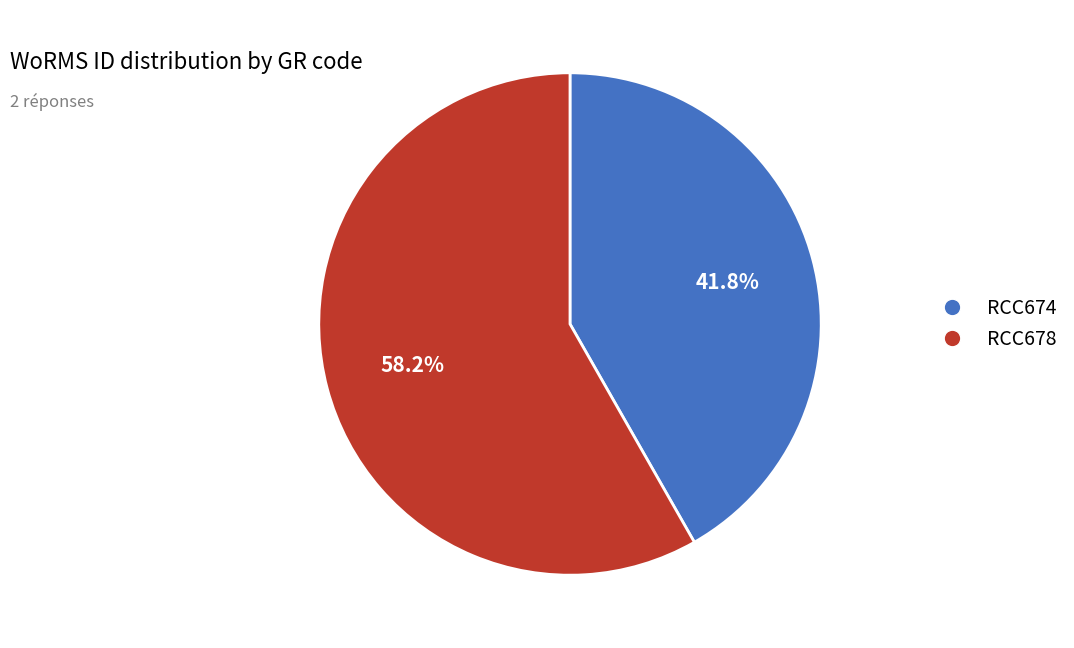

Rank the categories by value from lowest to highest.

RCC674, RCC678